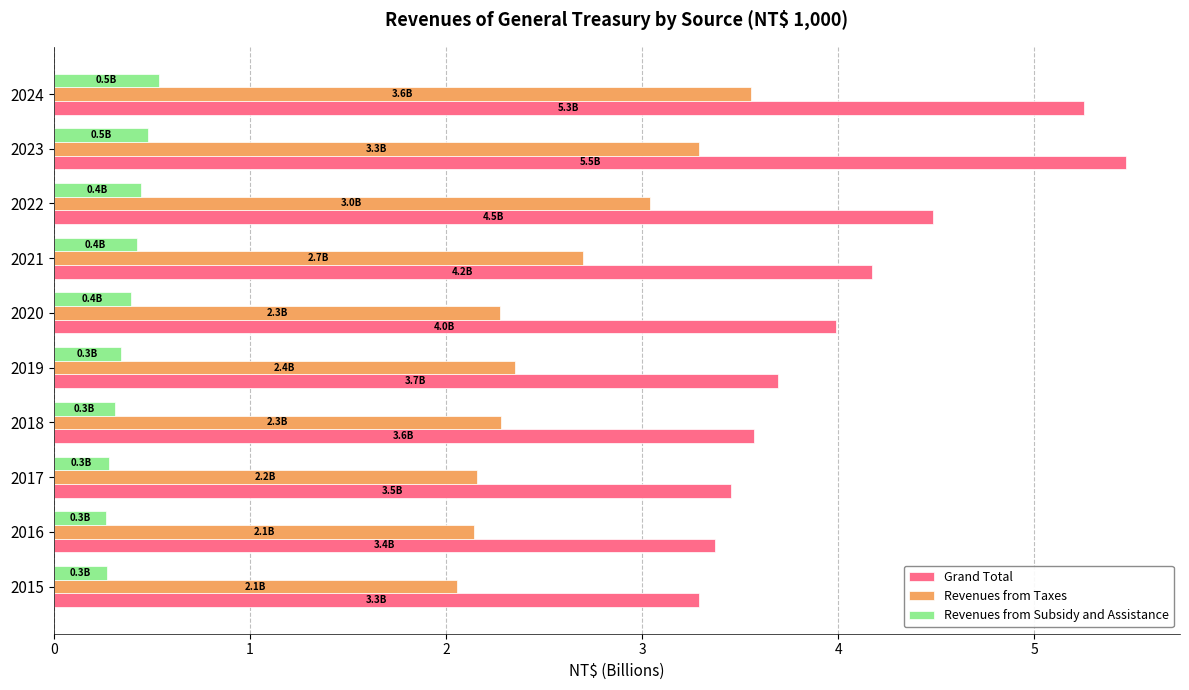

Is it true that Revenues from Subsidy and Assistance equals 0.8 at 2024?

False